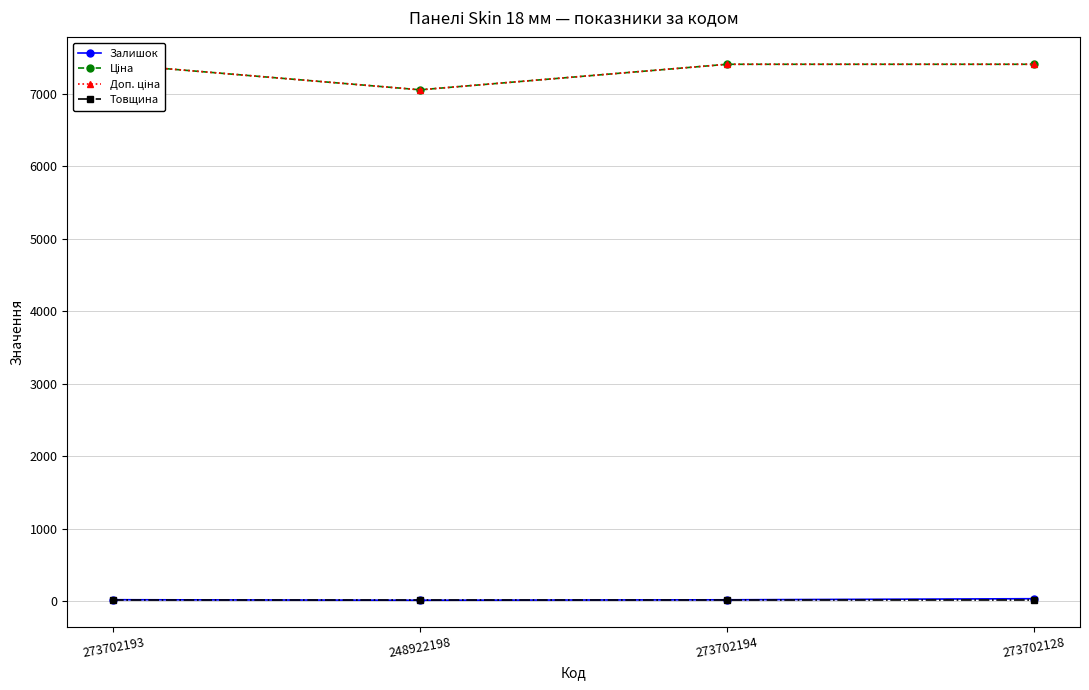

What is the sum of all Товщина values?

72